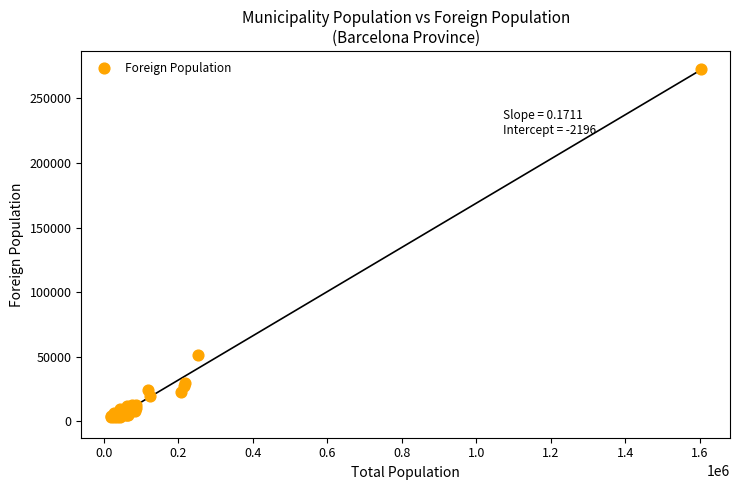

What Y value in the scatter plot is closest to 138143?

51410